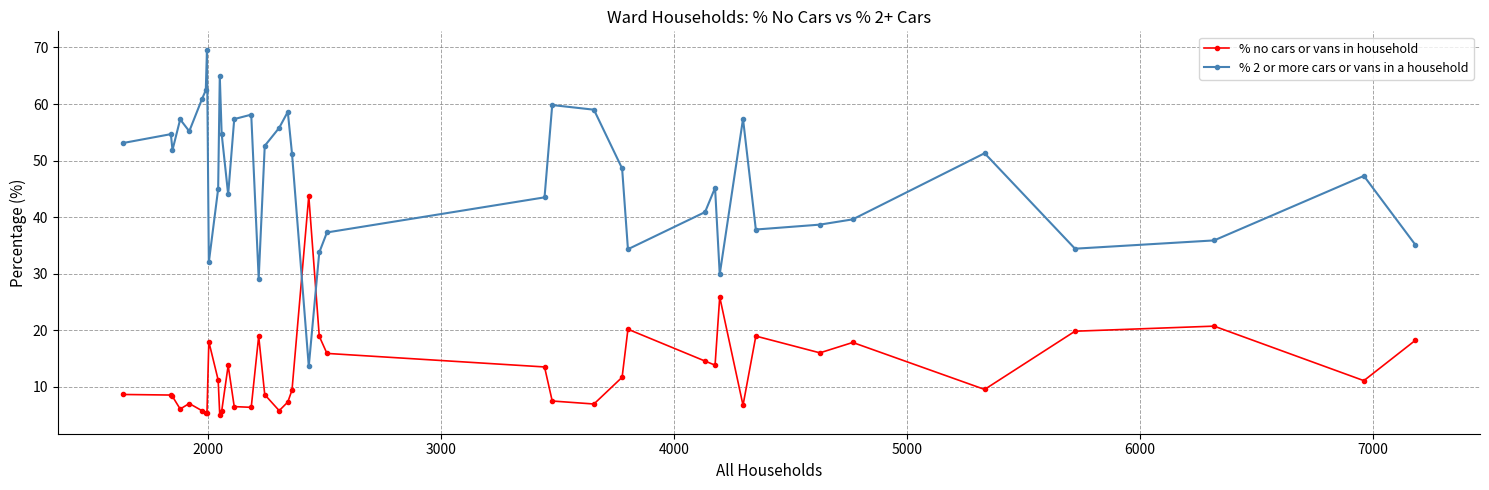

What is the difference between the second highest and minimum values in the % no cars or vans in household series?

21.0